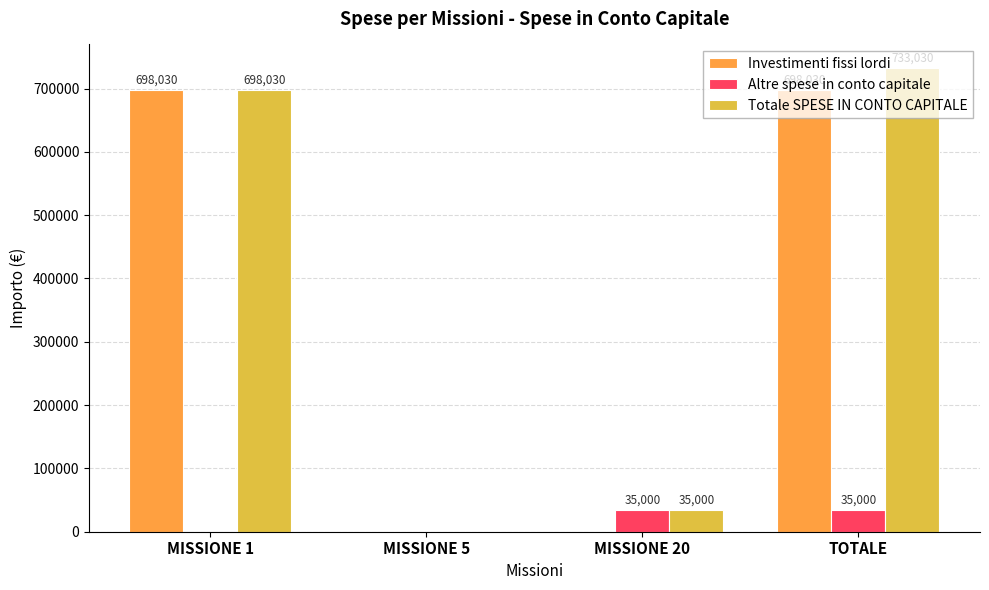

How many categories are shown in the chart?

4